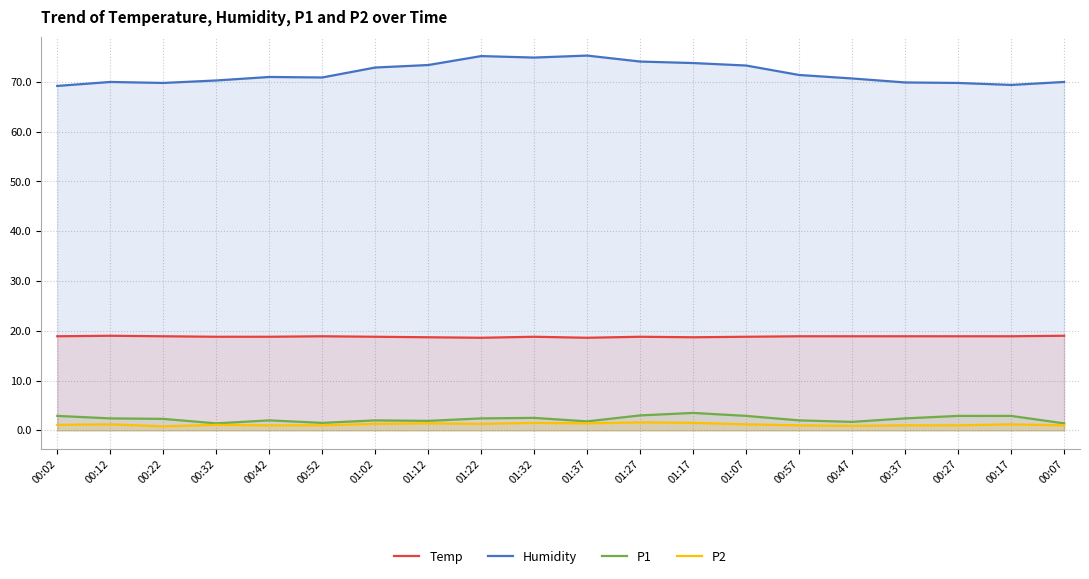

At how many categories does at least one series exceed 25?

20